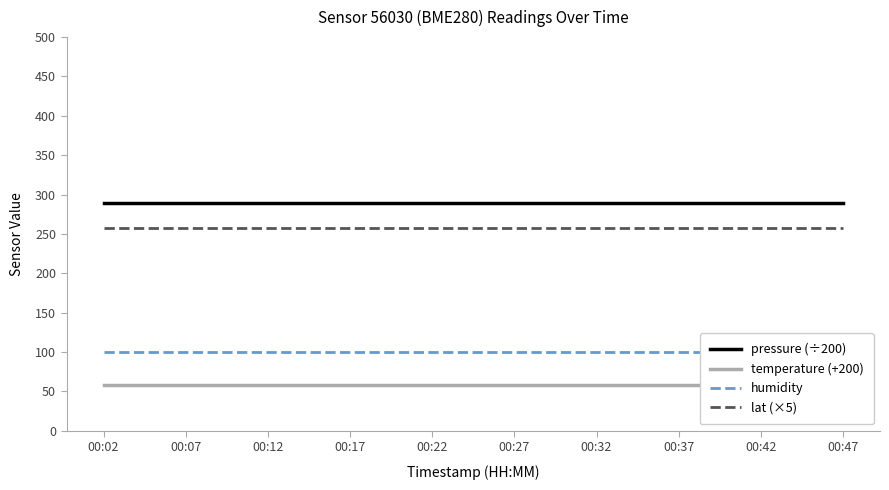

Rank the categories by humidity value from lowest to highest.

00:02, 00:07, 00:12, 00:17, 00:22, 00:27, 00:32, 00:37, 00:42, 00:47